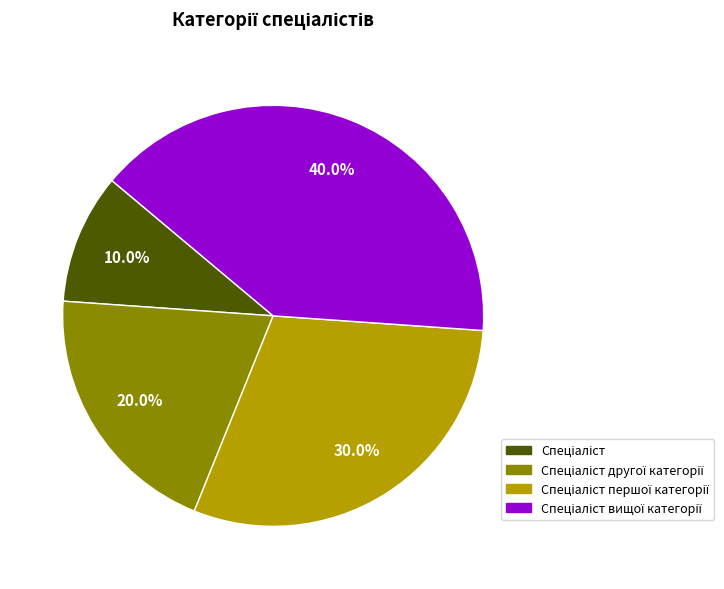

Is there any slice that represents more than half of the pie?

No